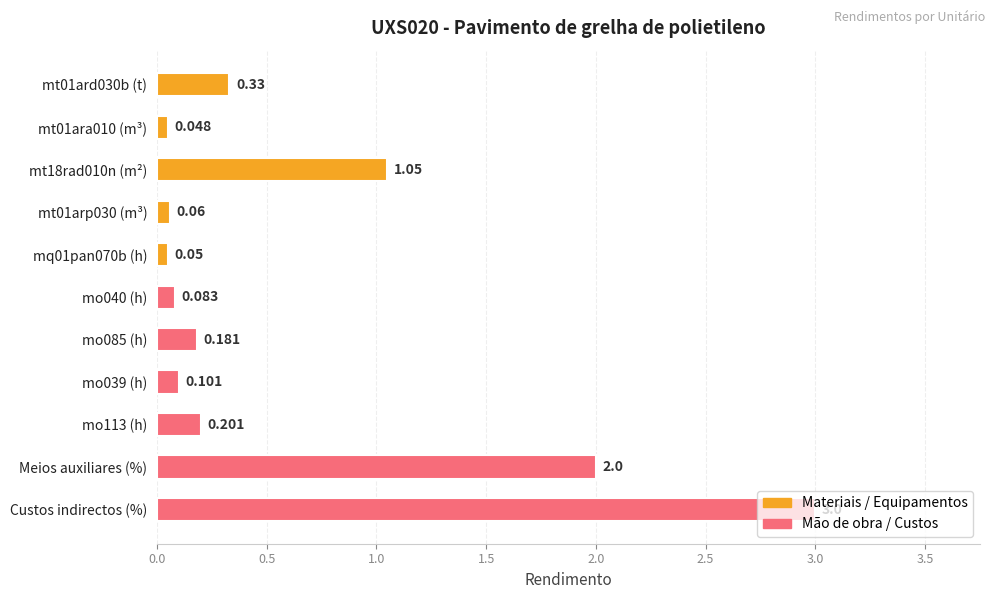

At which category does the chart reach its peak across all series?

Custos indirectos (%)